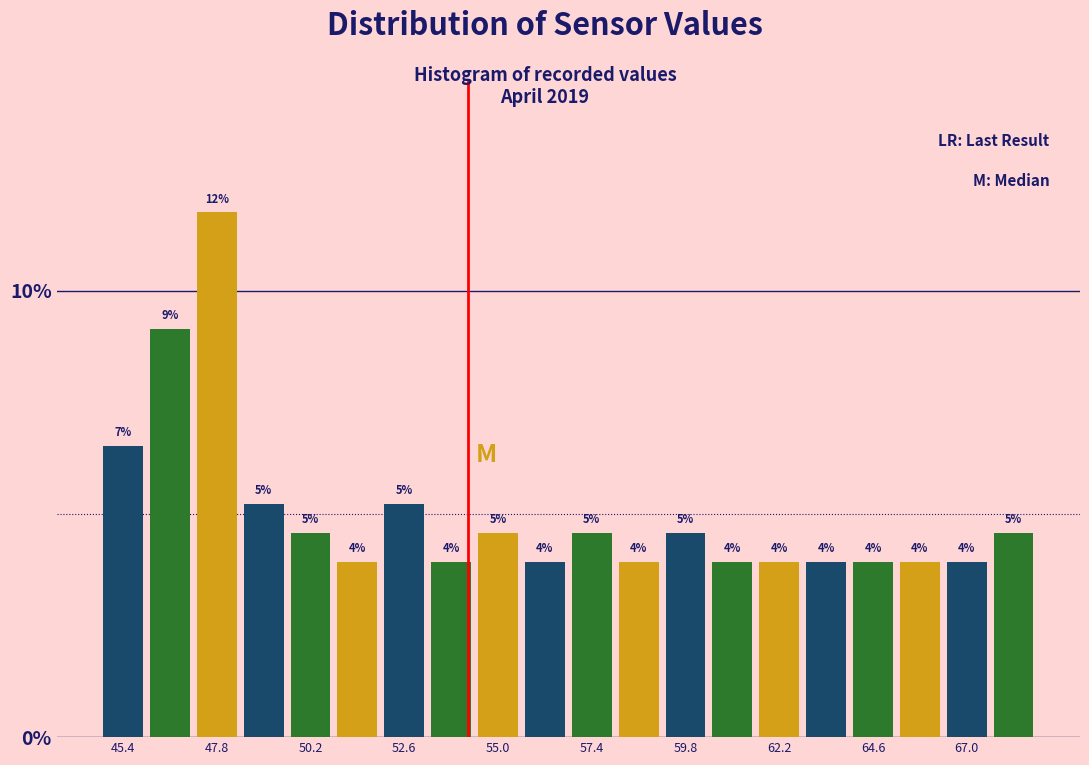

Read against the x-axis, roughly where is the centre of the tallest bar?

48.0